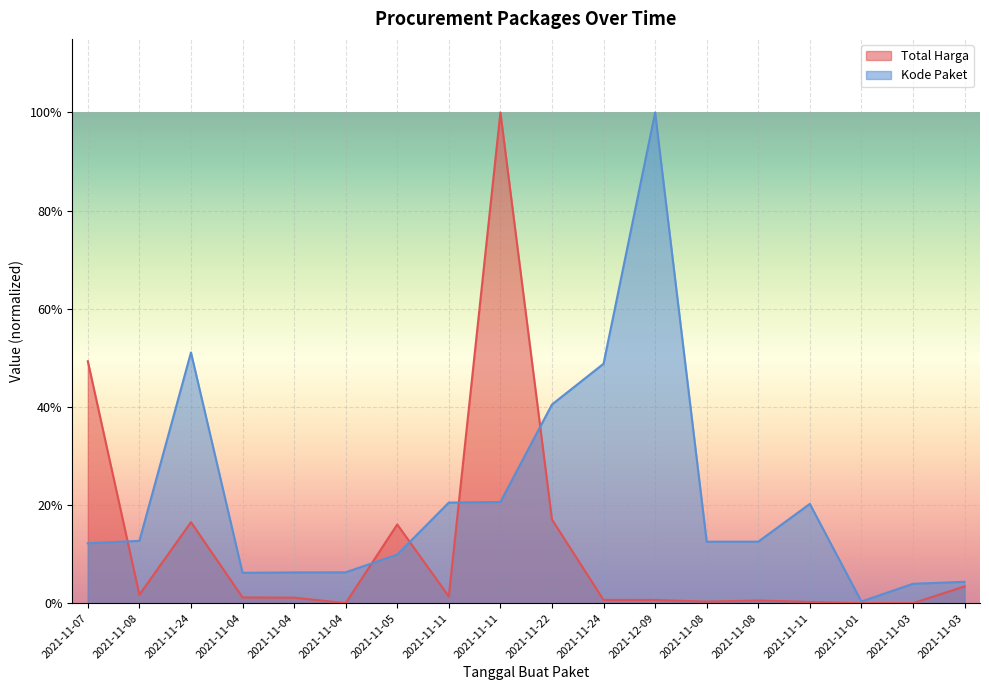

List the labels in order of Kode Paket value, largest first.

2021-12-09, 2021-11-24, 2021-11-24, 2021-11-22, 2021-11-11, 2021-11-11, 2021-11-11, 2021-11-08, 2021-11-08, 2021-11-08, 2021-11-07, 2021-11-05, 2021-11-04, 2021-11-04, 2021-11-04, 2021-11-03, 2021-11-03, 2021-11-01